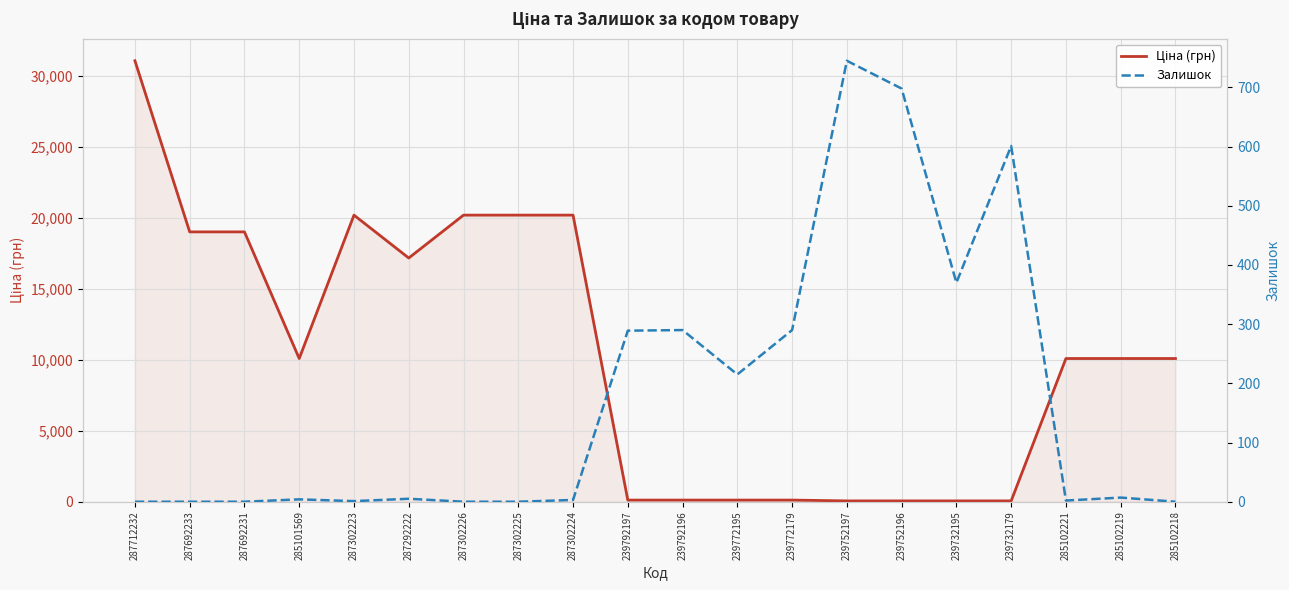

How many categories are shown in the chart?

20